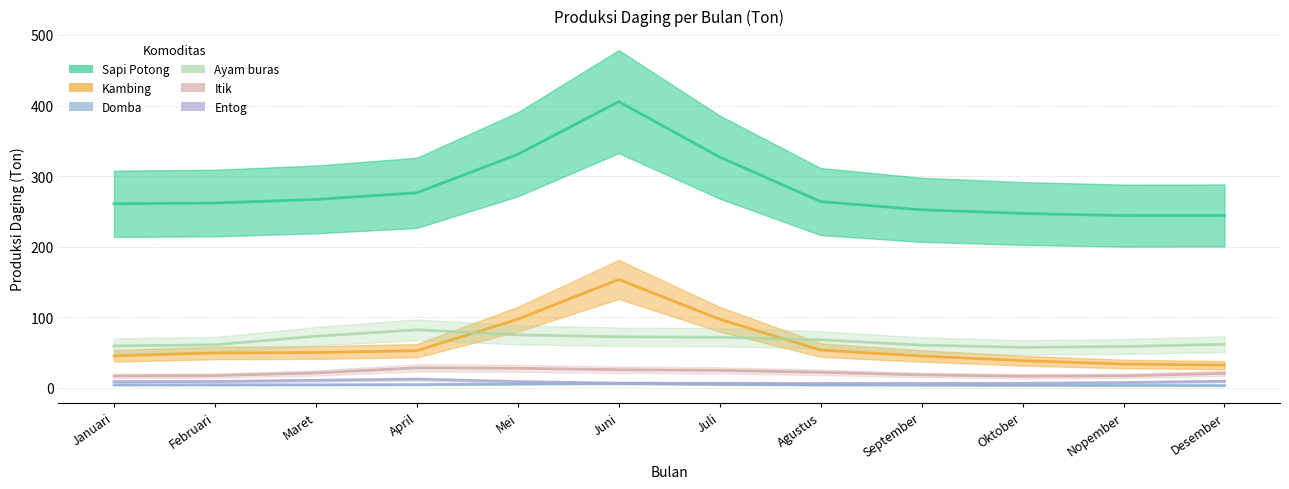

The Kambing series shows 7.1 at Desember. True or false?

False